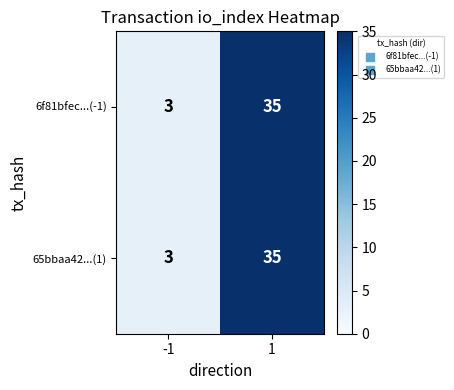

What is the sum of the 6f81bfec...(-1) values at 1 and -1?

38